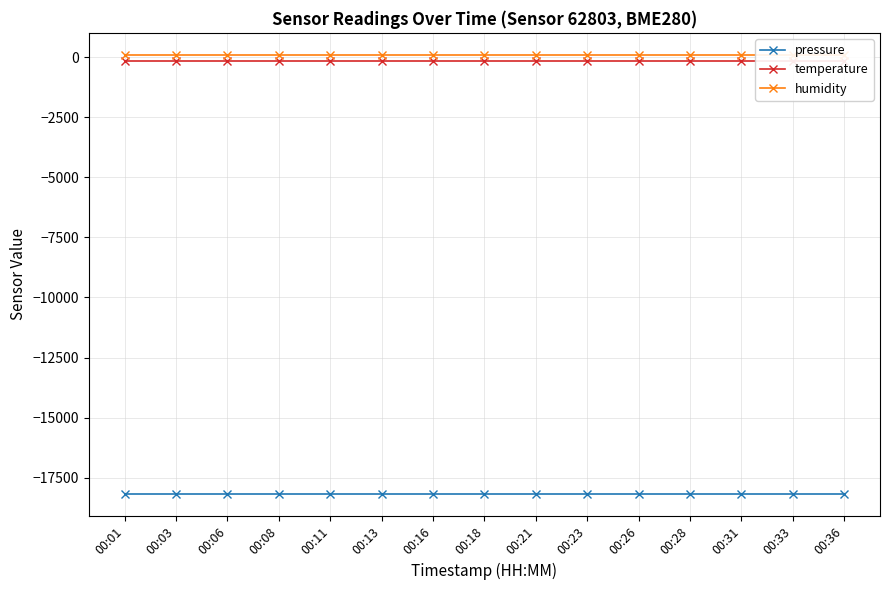

The pressure series shows -18184.5 at 00:16. True or false?

True